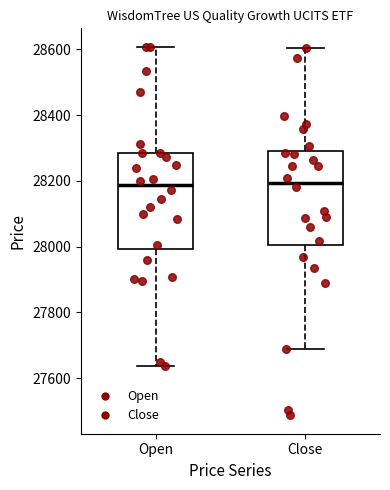

Reading left to right, read every box against the y-axis: the position of its median line, the range the box covers, and the ends of its whiskers. The values are not printed on the chart, so give them approximately, as read against the axis.

Open: median 28180, box 28000 to 28280, whiskers 27640 to 28600
Close: median 28200, box 28000 to 28300, whiskers 27680 to 28600